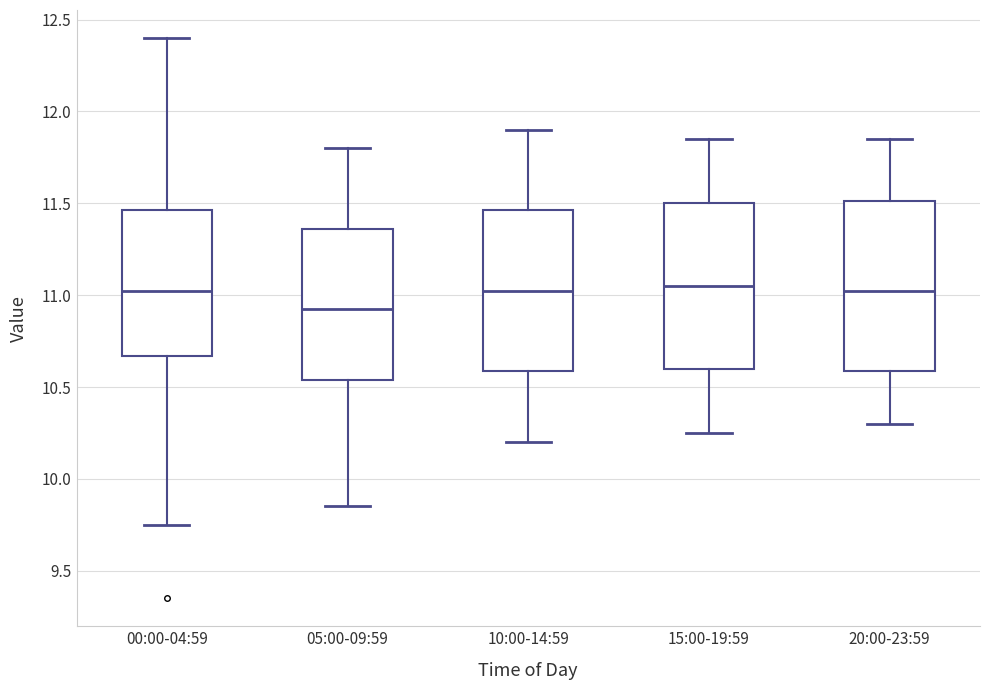

Reading left to right, read every box against the y-axis: the position of its median line, the range the box covers, and the ends of its whiskers. The values are not printed on the chart, so give them approximately, as read against the axis.

00:00-04:59: median 11.00, box 10.65 to 11.45, whiskers 9.75 to 12.40
05:00-09:59: median 10.95, box 10.55 to 11.35, whiskers 9.85 to 11.80
10:00-14:59: median 11.05, box 10.60 to 11.45, whiskers 10.20 to 11.90
15:00-19:59: median 11.05, box 10.60 to 11.50, whiskers 10.25 to 11.85
20:00-23:59: median 11.05, box 10.60 to 11.50, whiskers 10.30 to 11.85